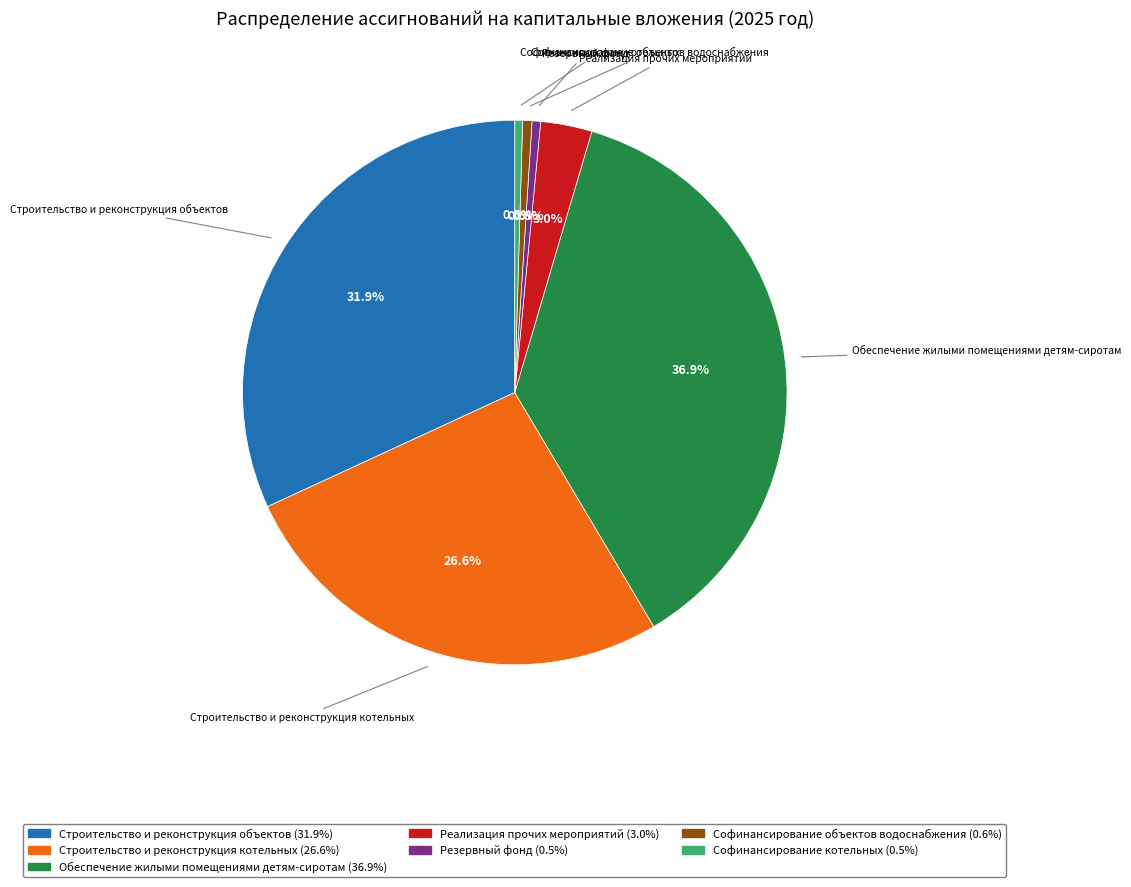

What is the largest slice in the pie chart?

Обеспечение жилыми помещениями детям-сиротам